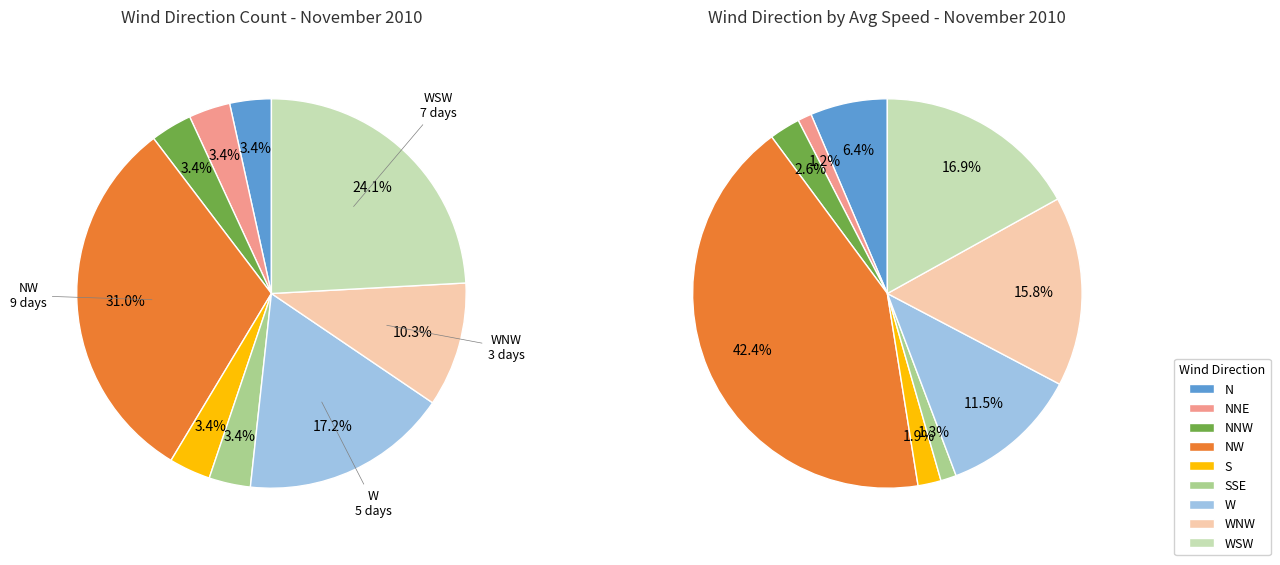

The NNW slice represents 18% of the pie. True or false?

False